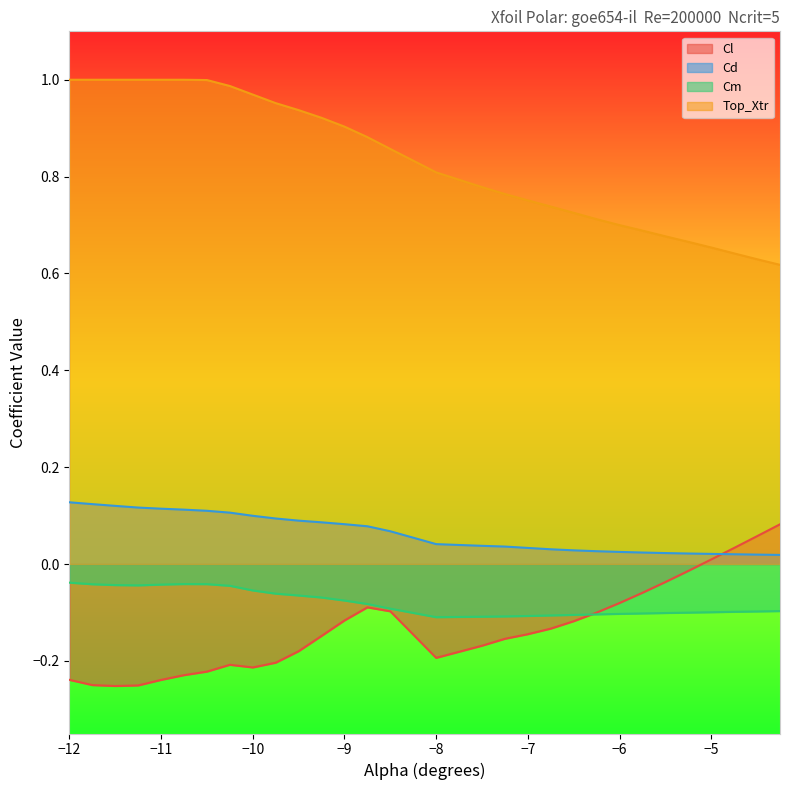

Which series has the largest total across all categories?

Top_Xtr